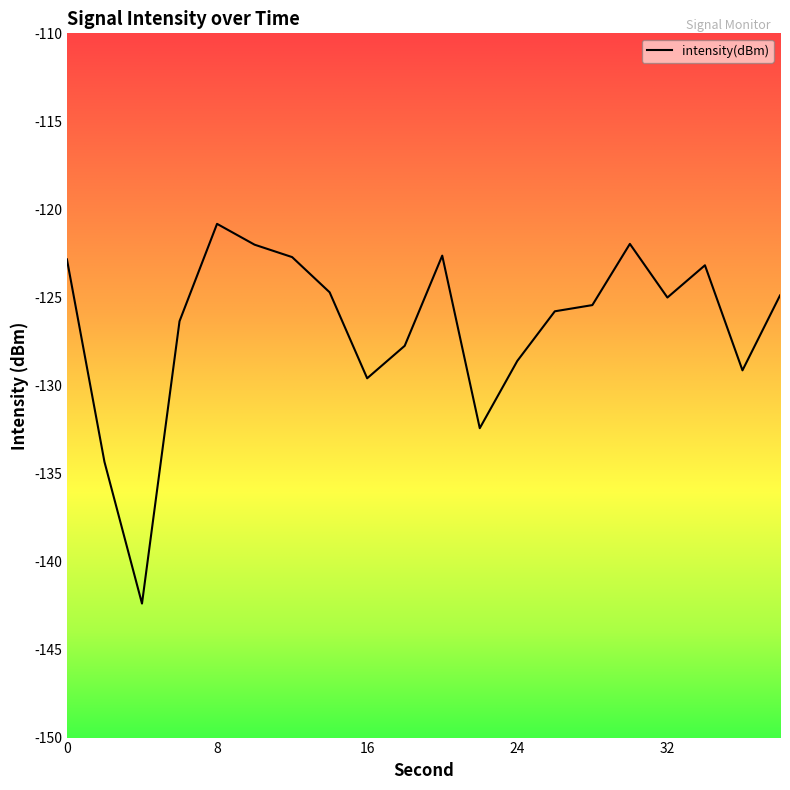

What is the difference between the maximum and minimum values?

21.6